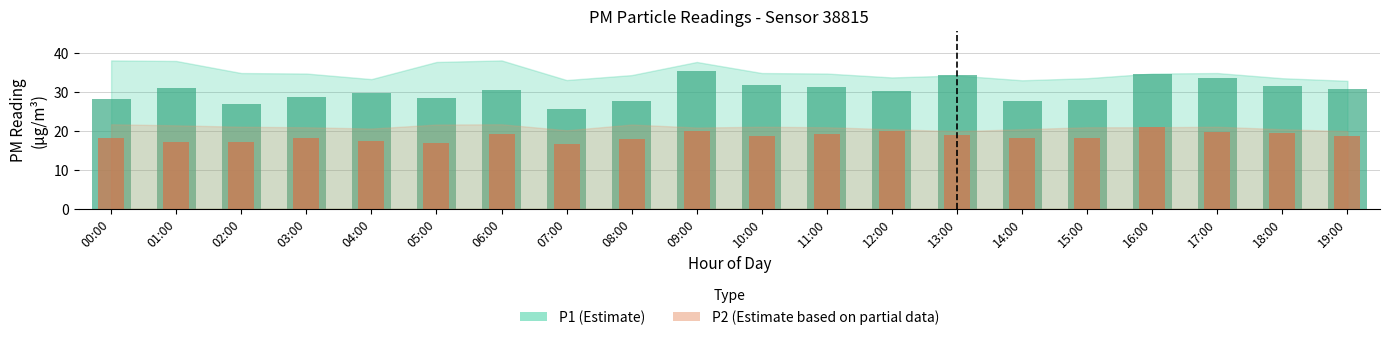

Which series has the largest range (max minus min)?

P1